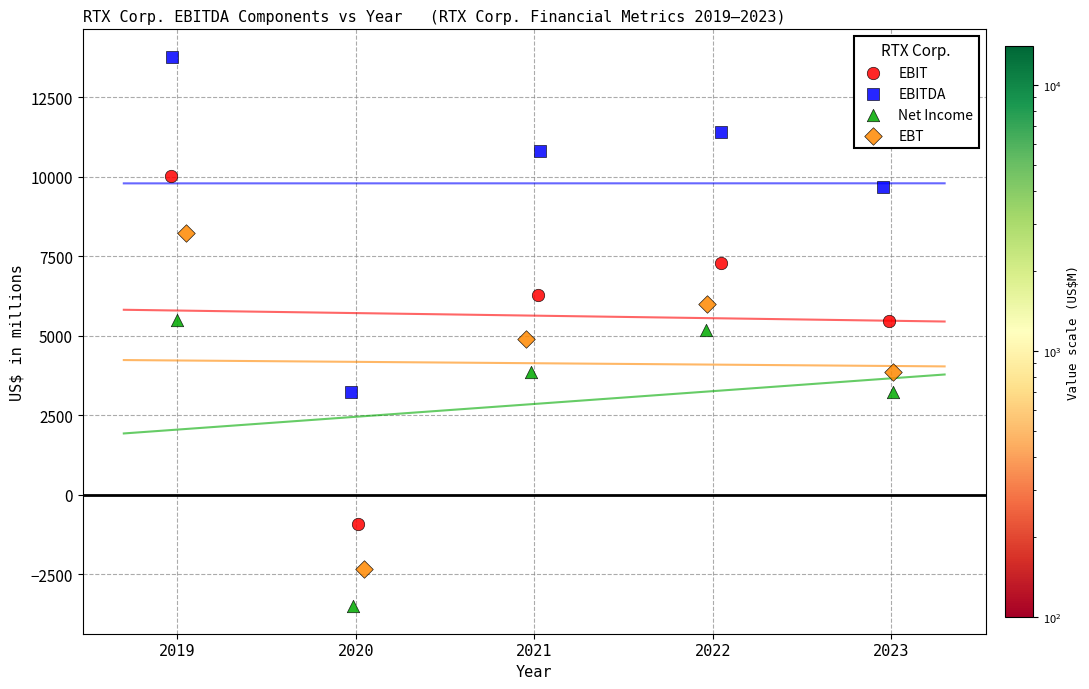

Which series contains the highest Y value?

EBITDA